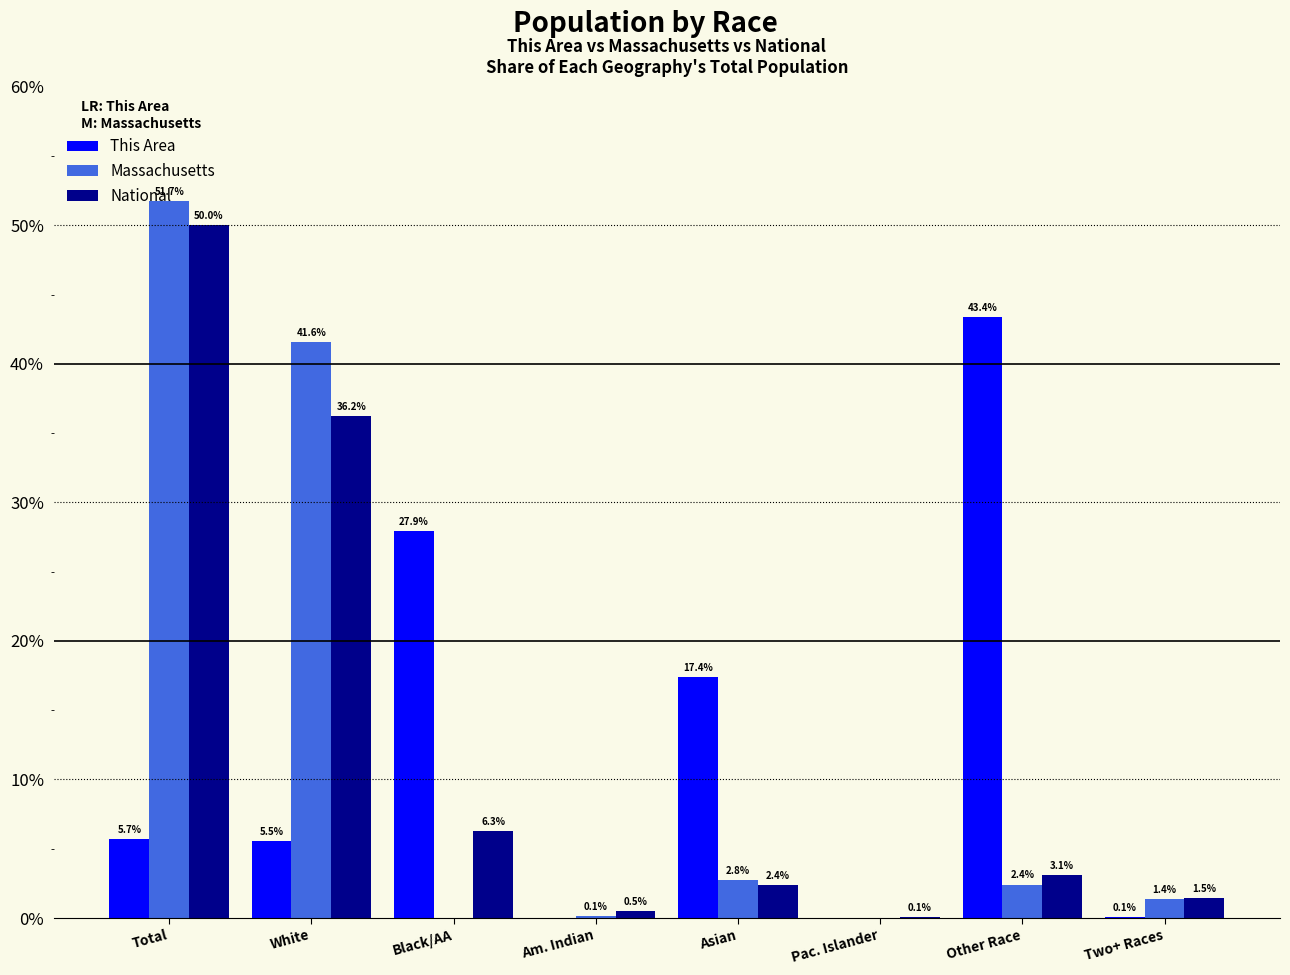

Is it true that National equals 26.7 at Total?

False